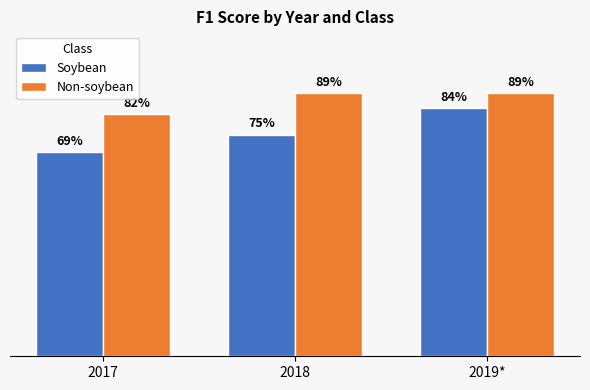

What is the spread (max minus min) of values at 2017?

0.1